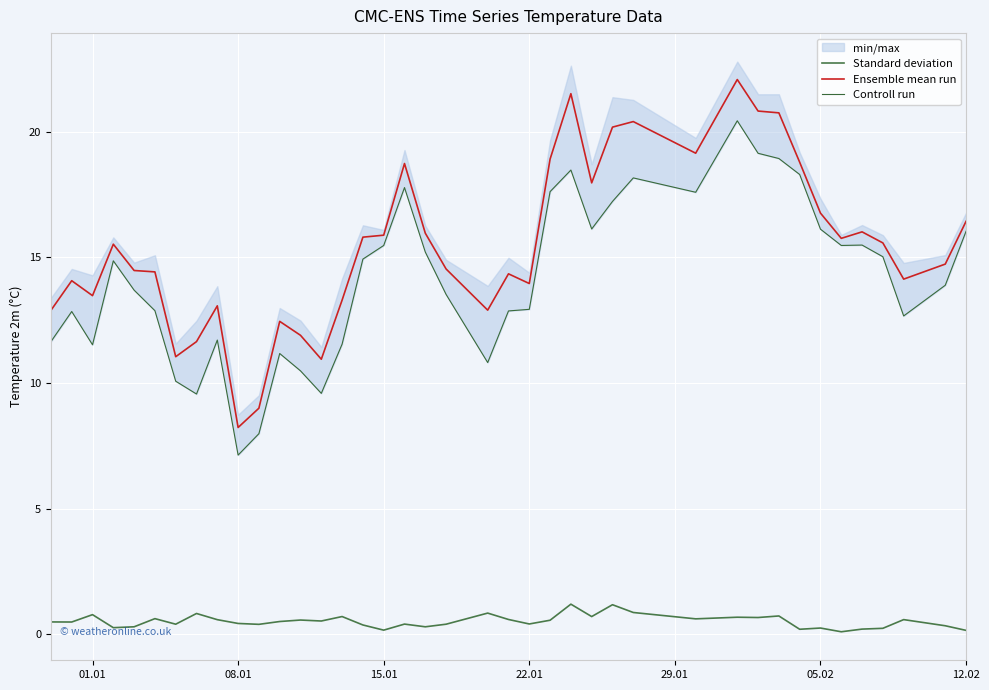

True or false: Standard deviation has a value of 0.8 at 01.01.

True